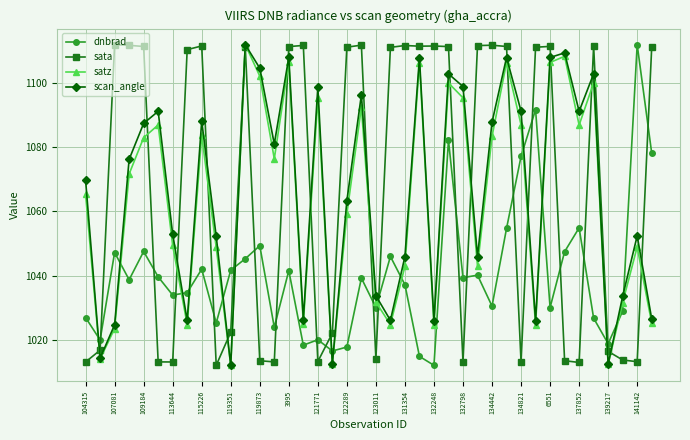

What is the value of the dnbrad point at the 2nd from the left?

1019.9